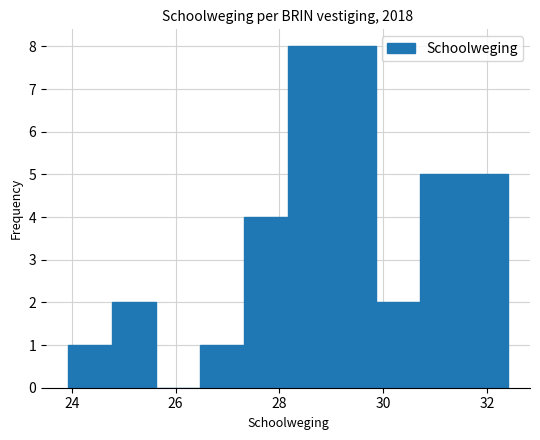

Reading left to right, list every bar in this chart as the range it spans on the x-axis followed by its height. Neither the bar edges nor the heights are printed on the chart, so give them approximately, as read against the axes.

24.0 to 24.8: 1
24.8 to 25.6: 2
25.6 to 26.4: 0
26.4 to 27.4: 1
27.4 to 28.2: 4
28.2 to 29.0: 8
29.0 to 29.8: 8
29.8 to 30.8: 2
30.8 to 31.6: 5
31.6 to 32.4: 5